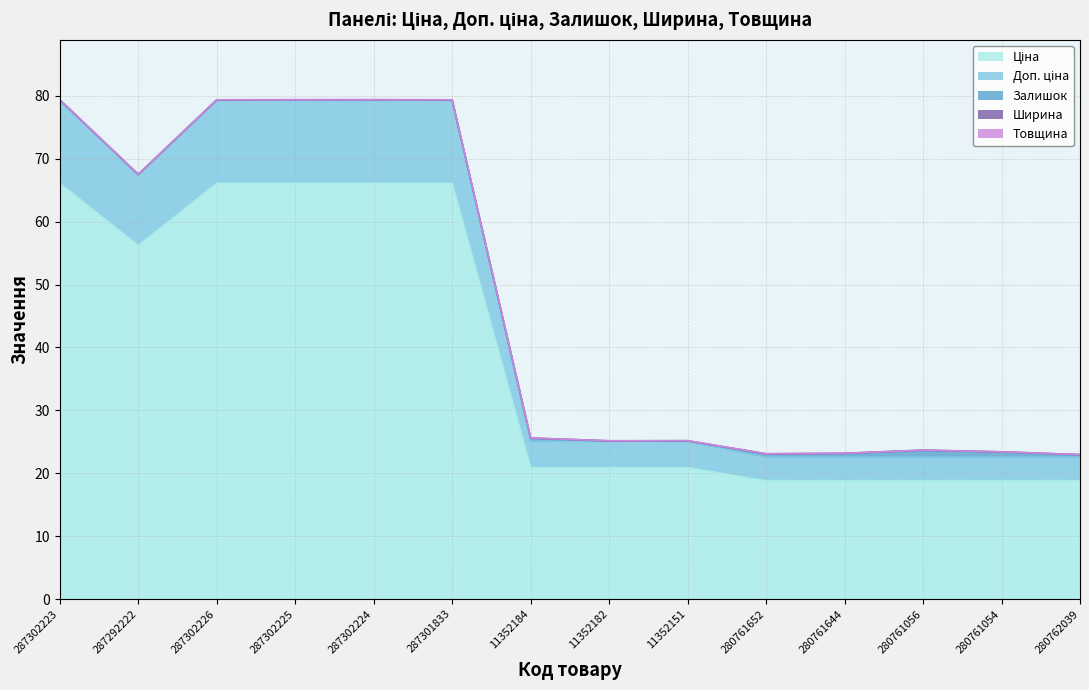

How many lines are shown in the chart?

5